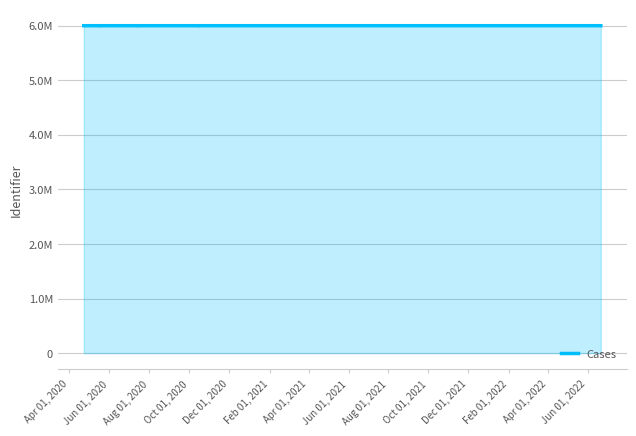

What is the average value?

5997185